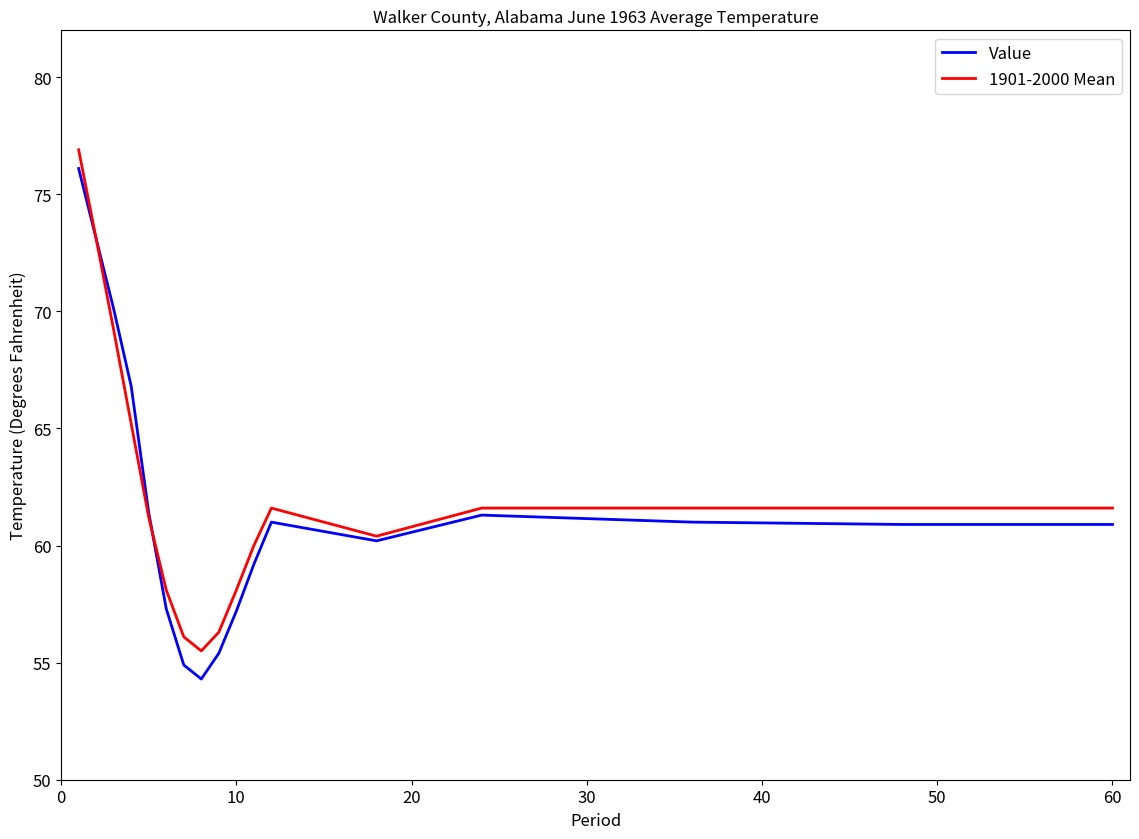

Which series has the largest range (max minus min)?

Value